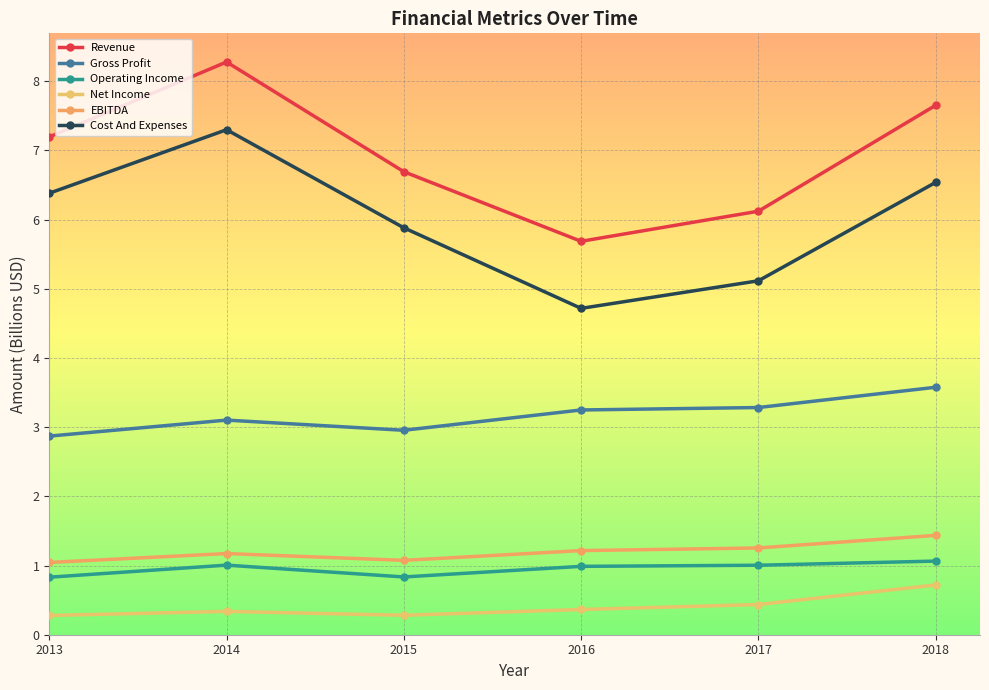

The value of Gross Profit at 2018 is 3.6. True or false?

True